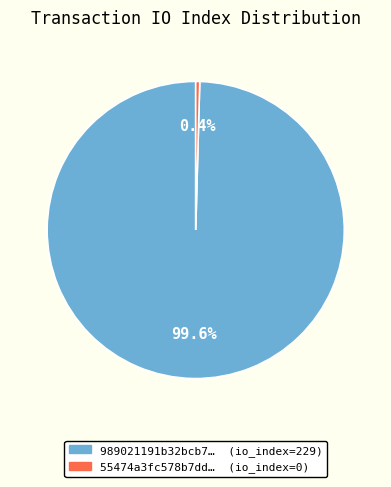

Is there any slice that represents more than half of the pie?

Yes